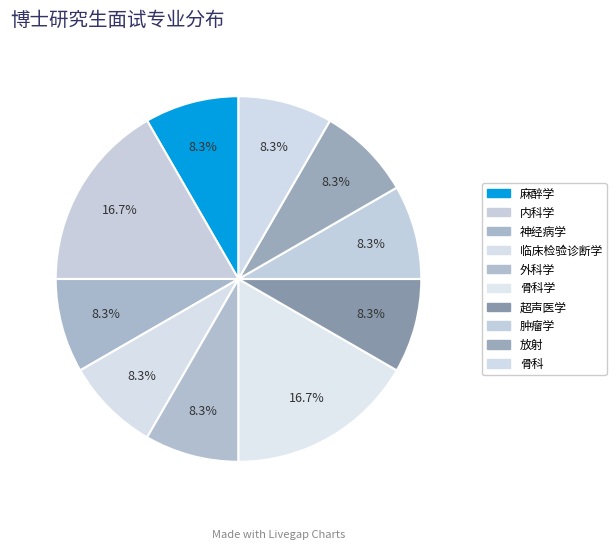

How many slices are in this pie chart?

10